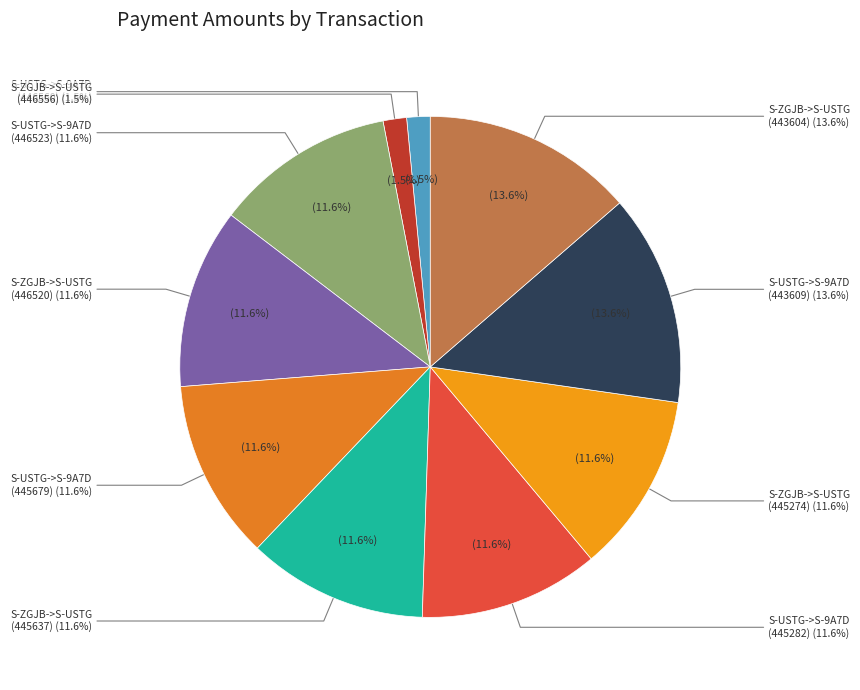

Is it true that S-ZGJB->S-USTG (446556) is 1% of the pie?

False